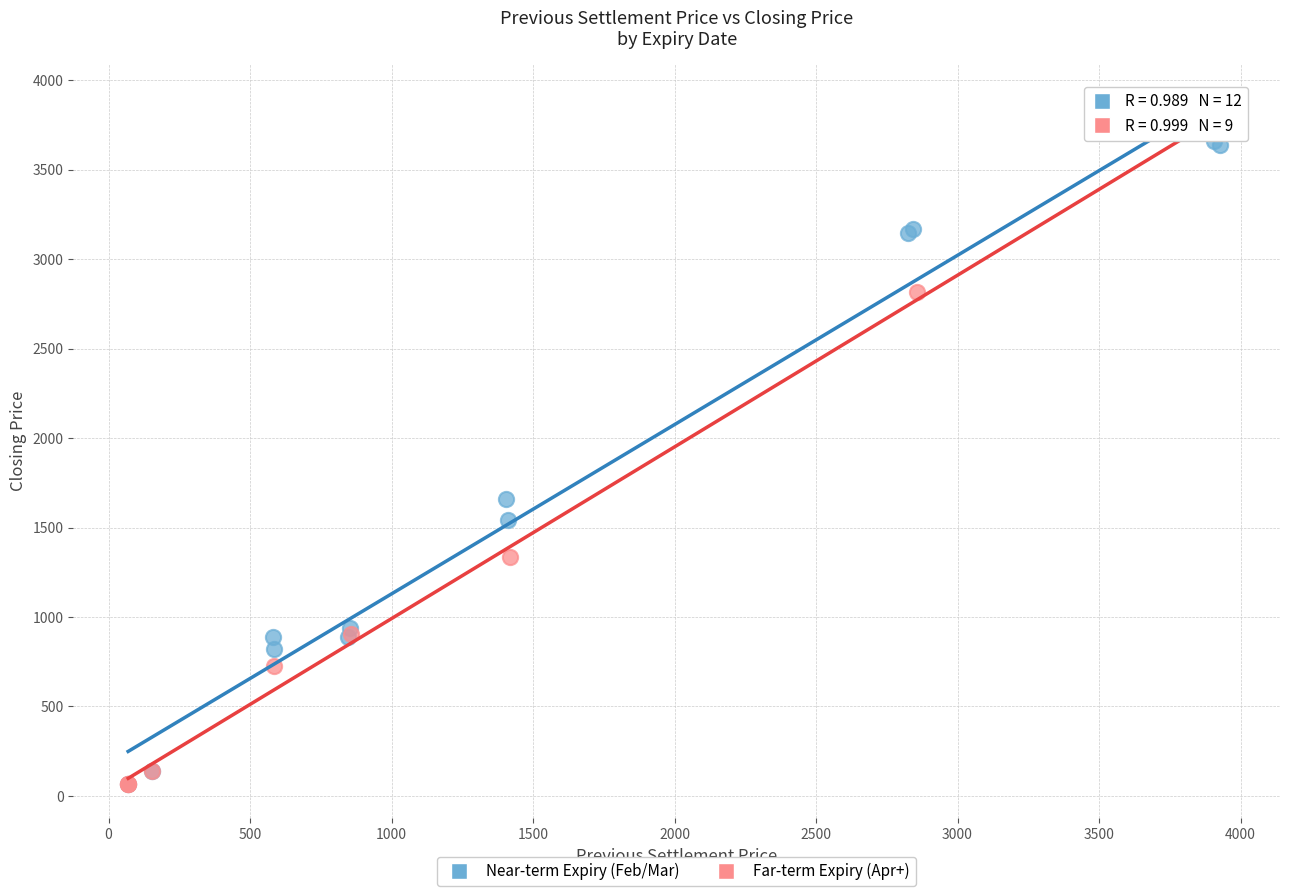

What are all the series names shown in the legend?

Near-term Expiry (Feb/Mar), Far-term Expiry (Apr+)